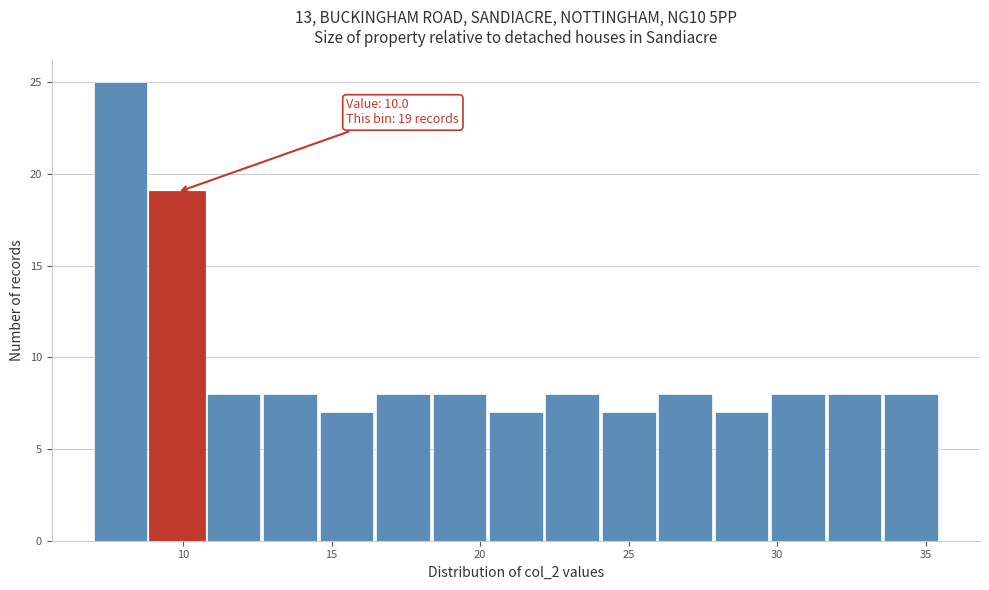

Around what value on the x-axis is the tallest bar? Give the approximate position of its centre, as read against the axis.

8.0